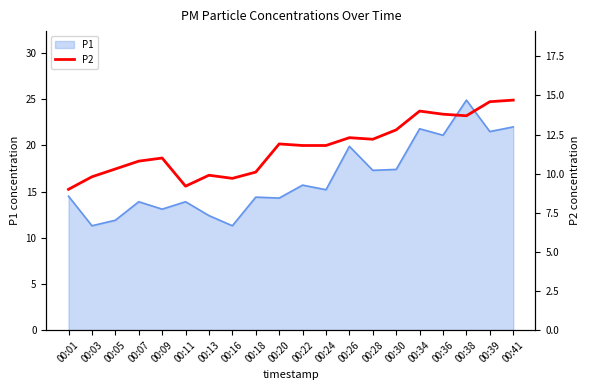

Count the number of values greater than 11.

11